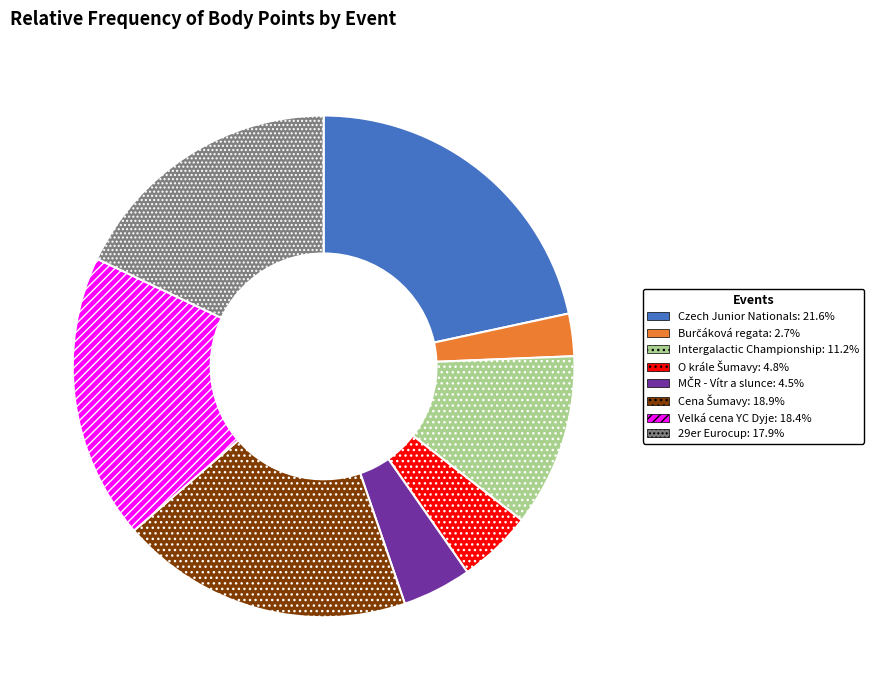

Does any single category account for the majority?

No